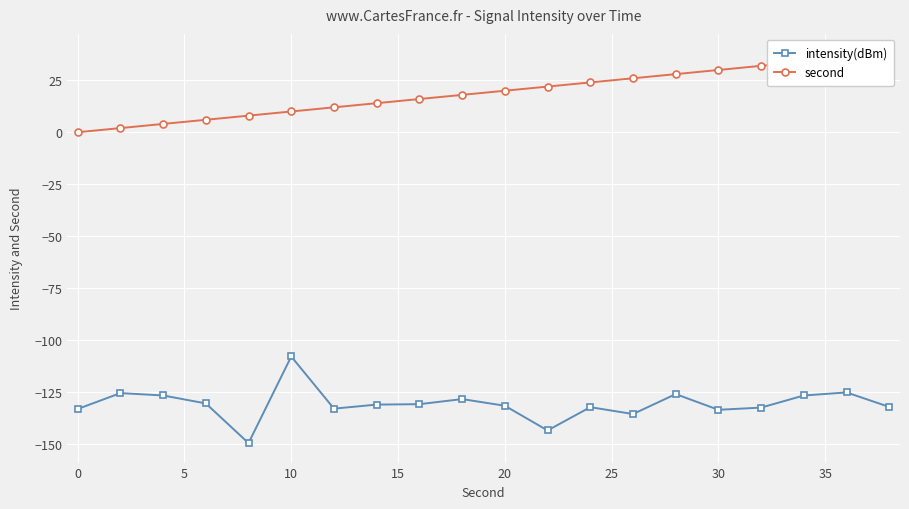

What is the minimum value for intensity(dBm)?

-149.8